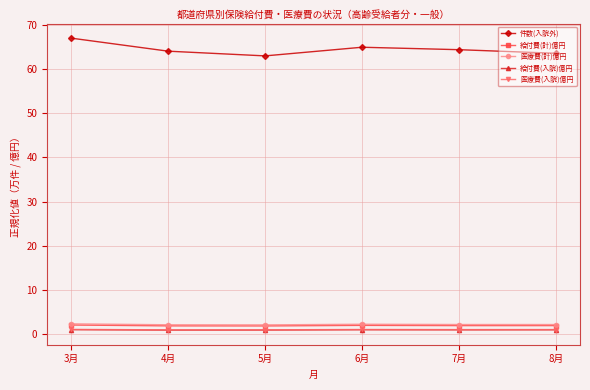

What is the value of the 給付費(計)億円 point at the 2nd from the left?

1.8